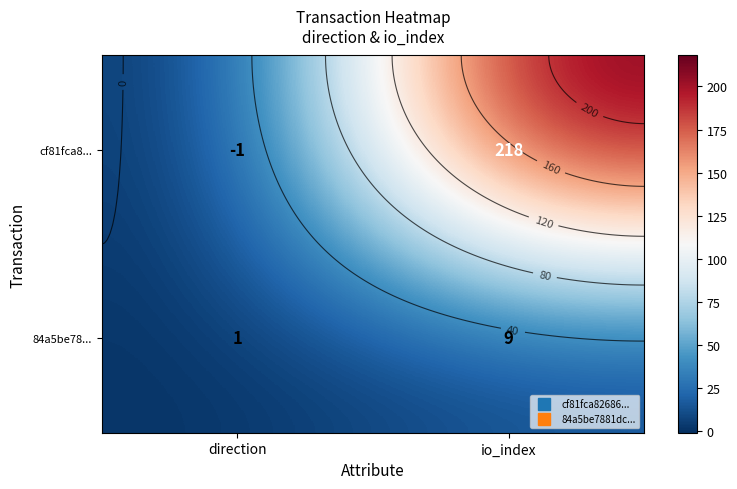

What is the average value of the cf81fca8... series?

108